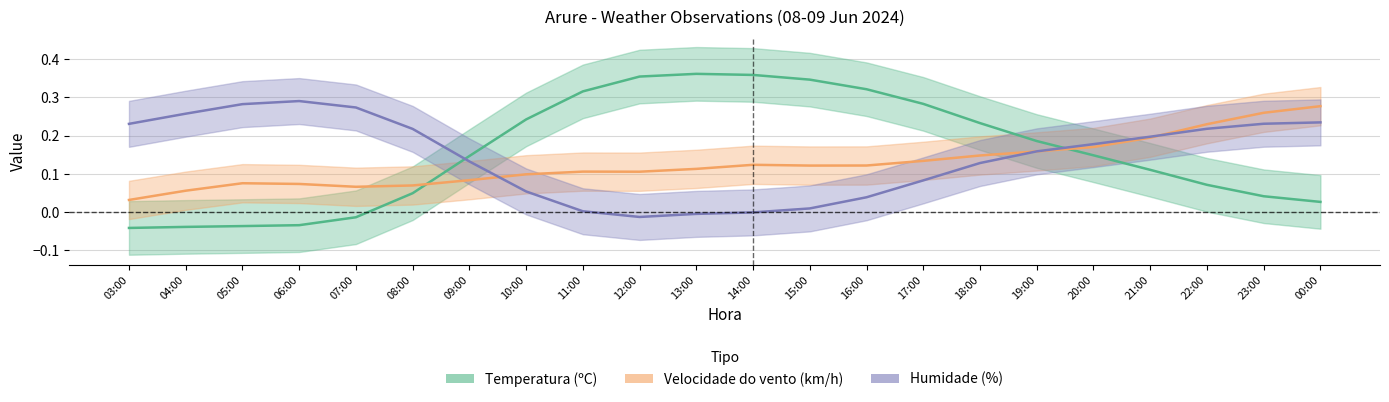

At 07:00, list the series in order from largest to smallest.

Humidade (%), Velocidade do vento (km/h), Temperatura (ºC)